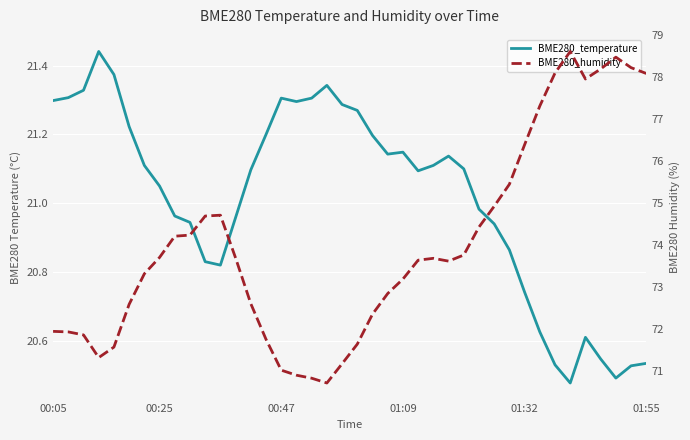

Which series has the largest total across all categories?

BME280_humidity